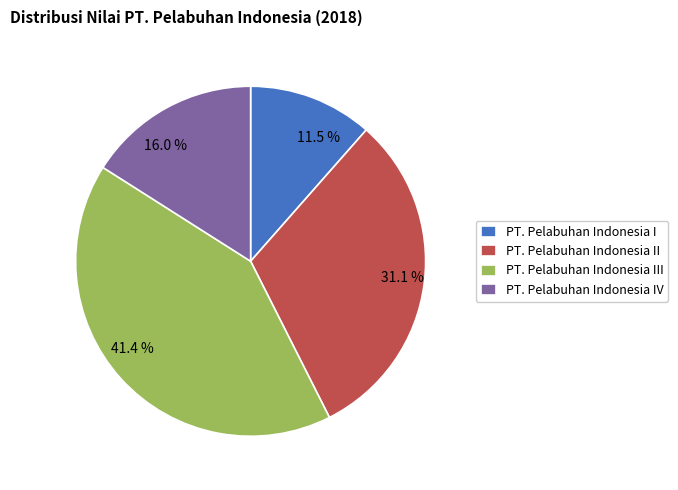

Does any single category account for the majority?

No